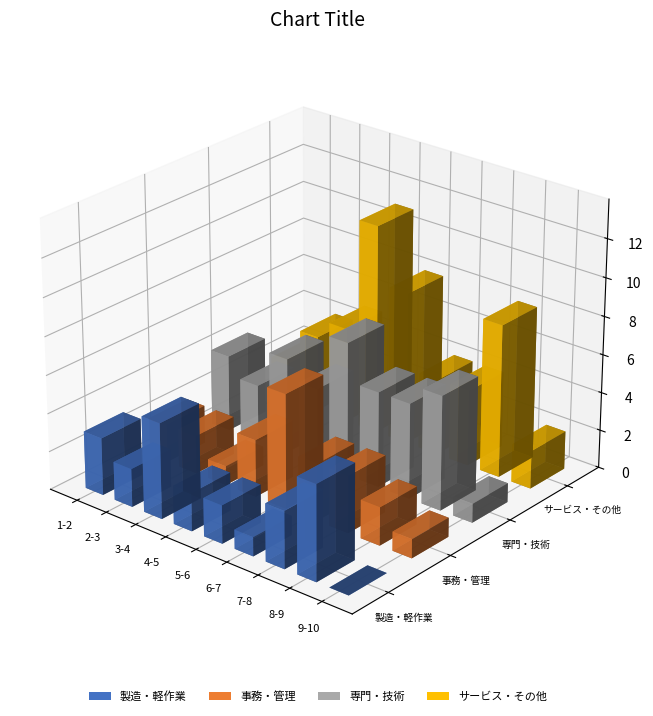

At how many categories does at least one series exceed 8?

1